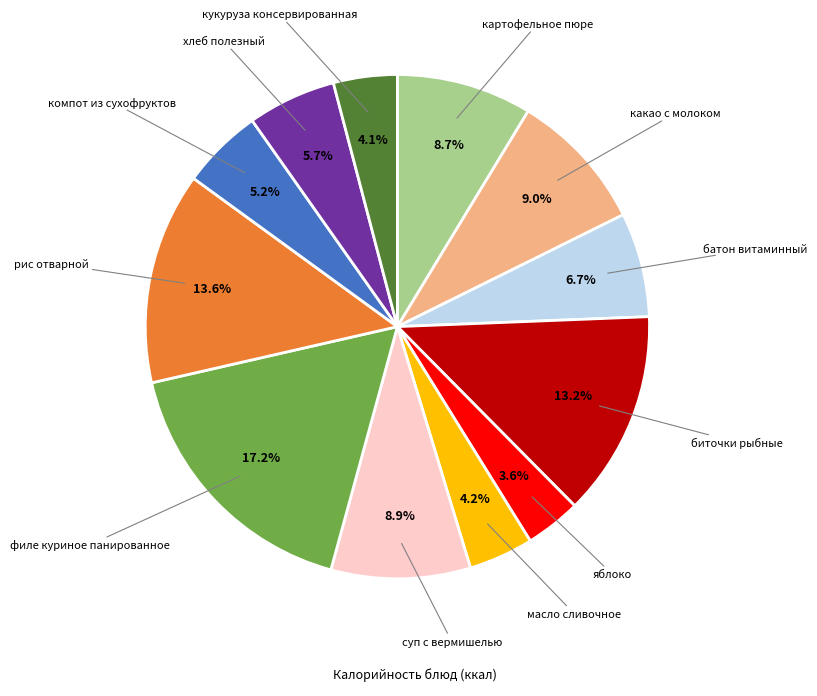

Does any single category account for the majority?

No